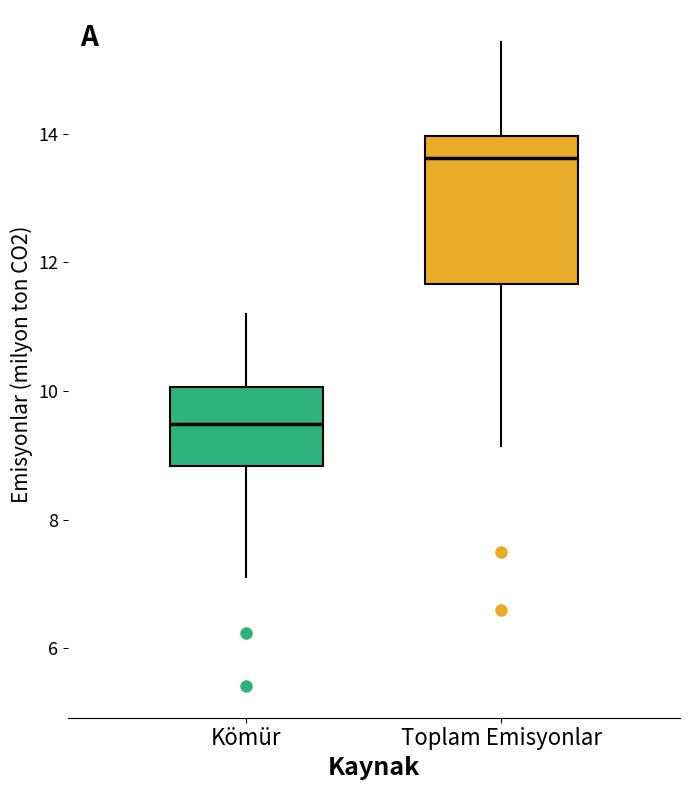

Reading left to right, transcribe this box plot: for each box, give where its median line is, the range the box spans, and where its two whiskers end, as read against the y-axis. The values are not printed on the chart, so give them approximately, as read against the axis.

Kömür: median 9.4, box 8.8 to 10.0, whiskers 7.2 to 11.2
Toplam Emisyonlar: median 13.6, box 11.6 to 14.0, whiskers 9.2 to 15.4